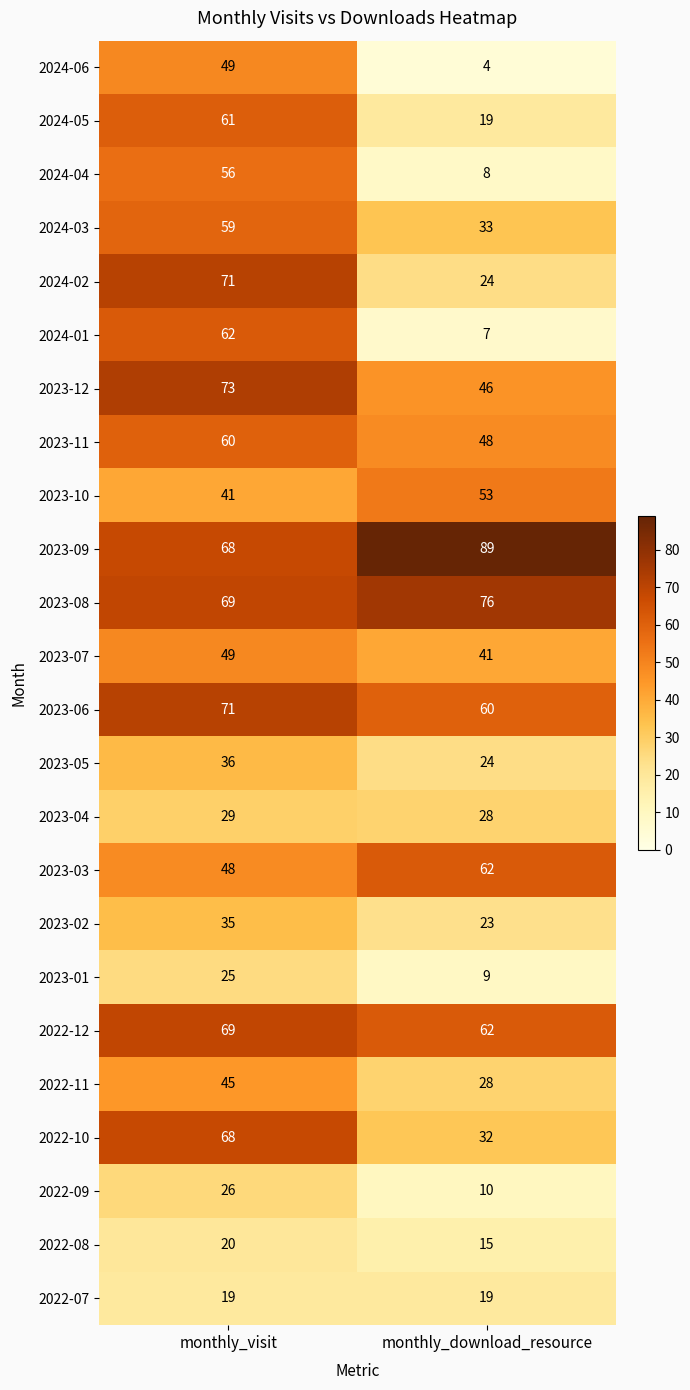

The 2022-08 series shows 33 at monthly_visit. True or false?

False